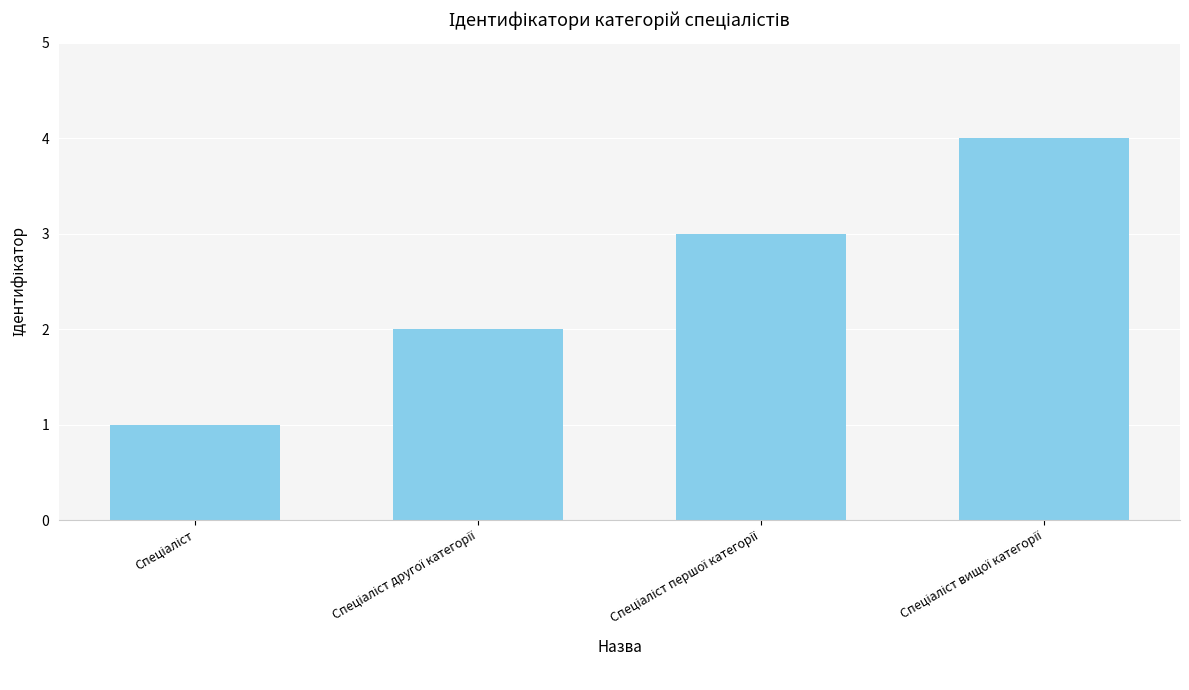

What is the difference between the maximum and minimum values?

3